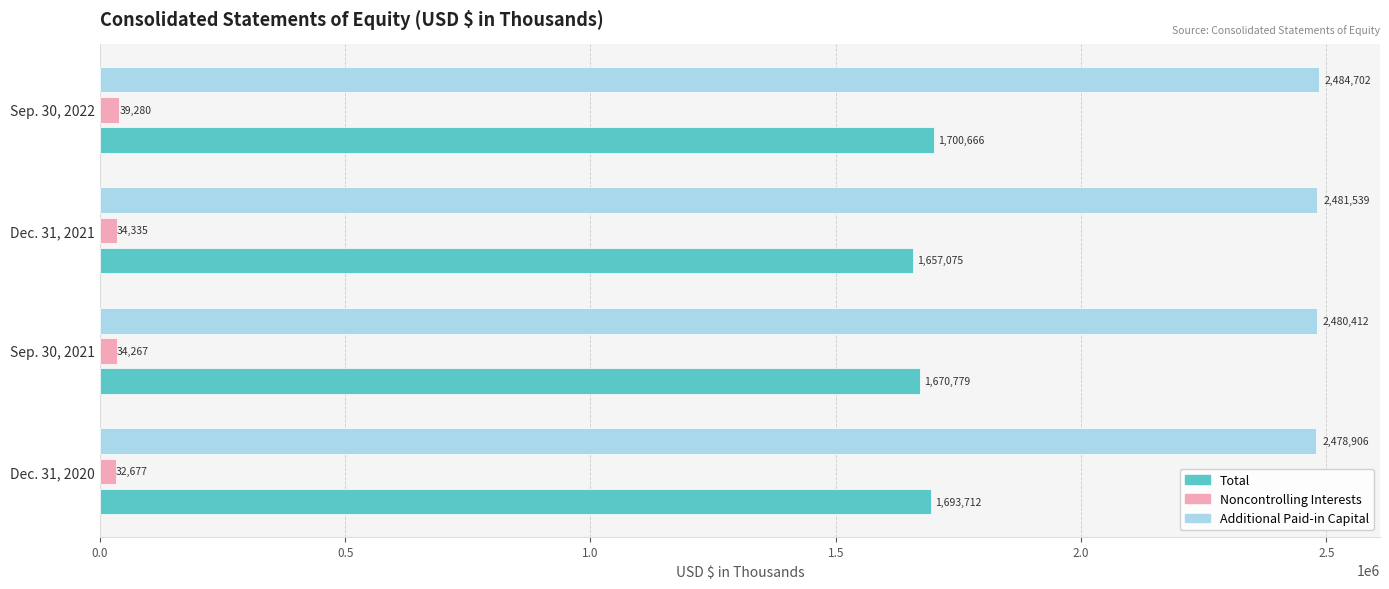

What is the total value across all series at Sep. 30, 2021?

4185458